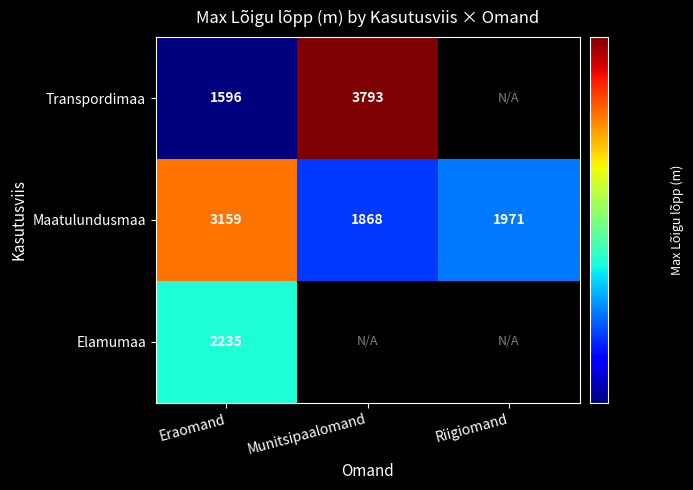

The value of Transpordimaa at Munitsipaalomand is 2134.8. True or false?

False